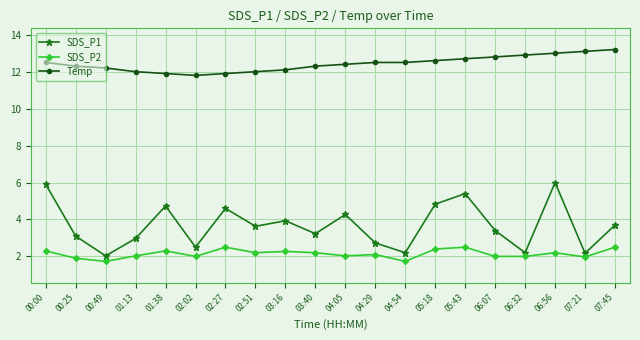

What is the maximum value for SDS_P2?

2.5